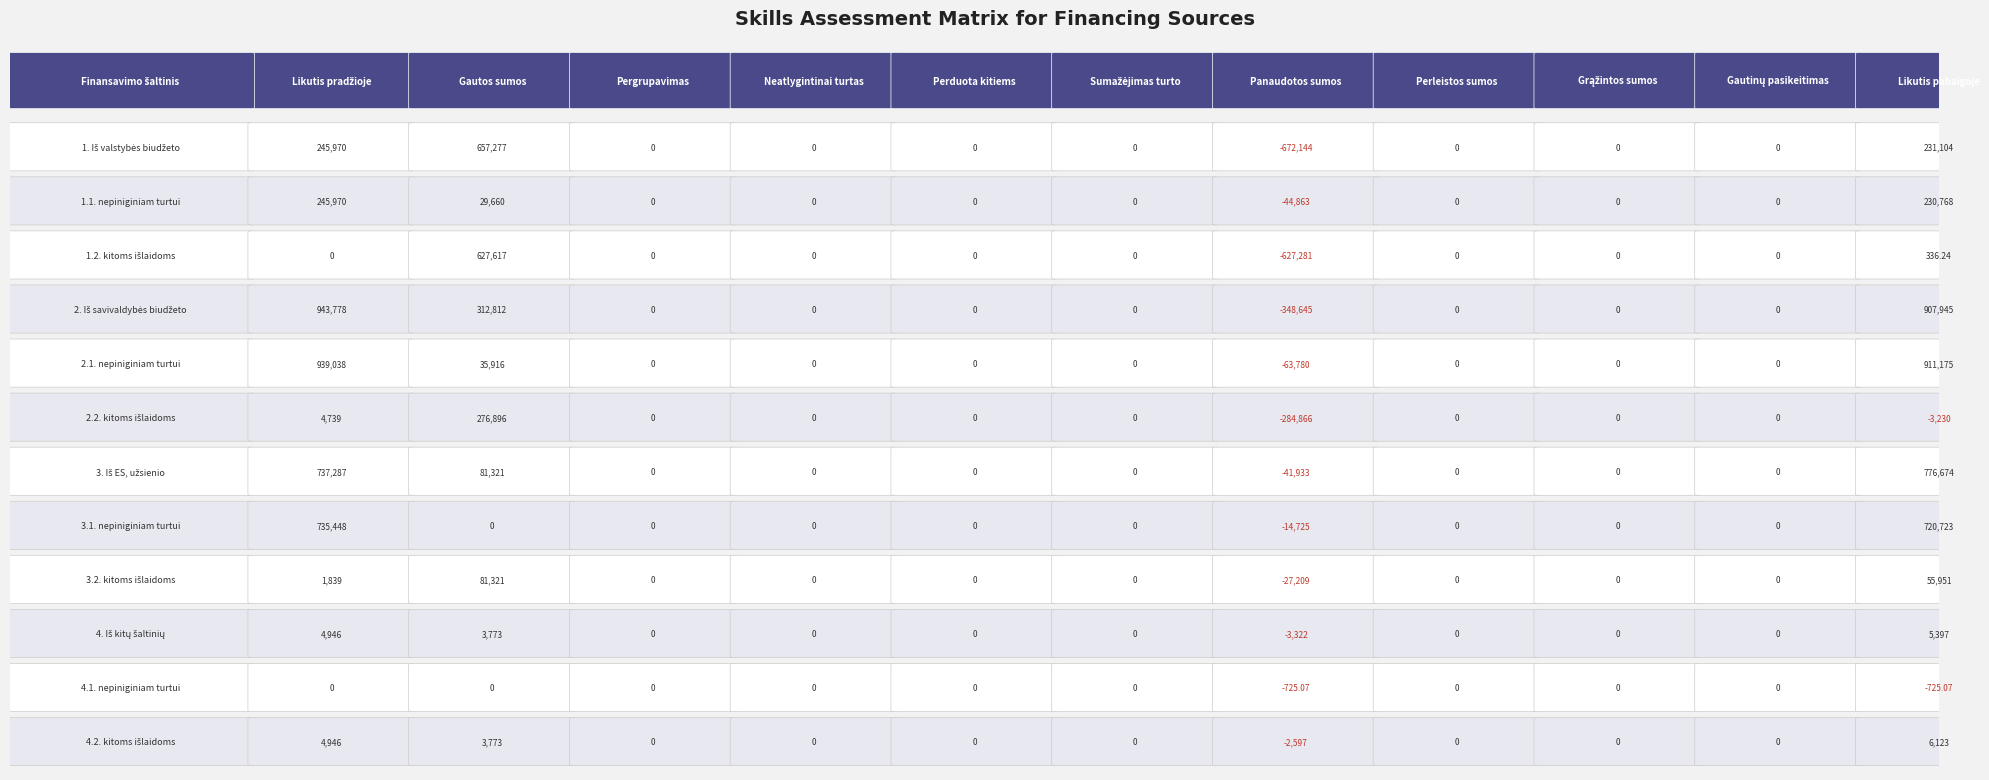

Reading left to right, extract all data points from this chart.

1. Iš valstybės biudžeto: 245970.3	657277.4	0.0	0.0	0.0	0.0	-672143.9	0.0	0.0	0.0	231103.8
1.1. nepiniginiam turtui: 245970.3	29660.5	0.0	0.0	0.0	0.0	-44863.2	0.0	0.0	0.0	230767.6
1.2. kitoms išlaidoms: 0.0	627616.9	0.0	0.0	0.0	0.0	-627280.7	0.0	0.0	0.0	336.2
2. Iš savivaldybės biudžeto: 943777.7	312812.1	0.0	0.0	0.0	0.0	-348645.1	0.0	0.0	0.0	907944.7
2.1. nepiniginiam turtui: 939038.3	35915.8	0.0	0.0	0.0	0.0	-63779.5	0.0	0.0	0.0	911174.6
2.2. kitoms išlaidoms: 4739.4	276896.3	0.0	0.0	0.0	0.0	-284865.6	0.0	0.0	0.0	-3229.9
3. Iš ES, užsienio: 737286.7	81320.9	0.0	0.0	0.0	0.0	-41933.3	0.0	0.0	0.0	776674.3
3.1. nepiniginiam turtui: 735447.8	0.0	0.0	0.0	0.0	0.0	-14724.6	0.0	0.0	0.0	720723.2
3.2. kitoms išlaidoms: 1838.9	81320.9	0.0	0.0	0.0	0.0	-27208.7	0.0	0.0	0.0	55951.1
4. Iš kitų šaltinių: 4946.3	3773.2	0.0	0.0	0.0	0.0	-3322.0	0.0	0.0	0.0	5397.4
4.1. nepiniginiam turtui: 0.0	0.0	0.0	0.0	0.0	0.0	-725.1	0.0	0.0	0.0	-725.1
4.2. kitoms išlaidoms: 4946.3	3773.2	0.0	0.0	0.0	0.0	-2596.9	0.0	0.0	0.0	6122.5